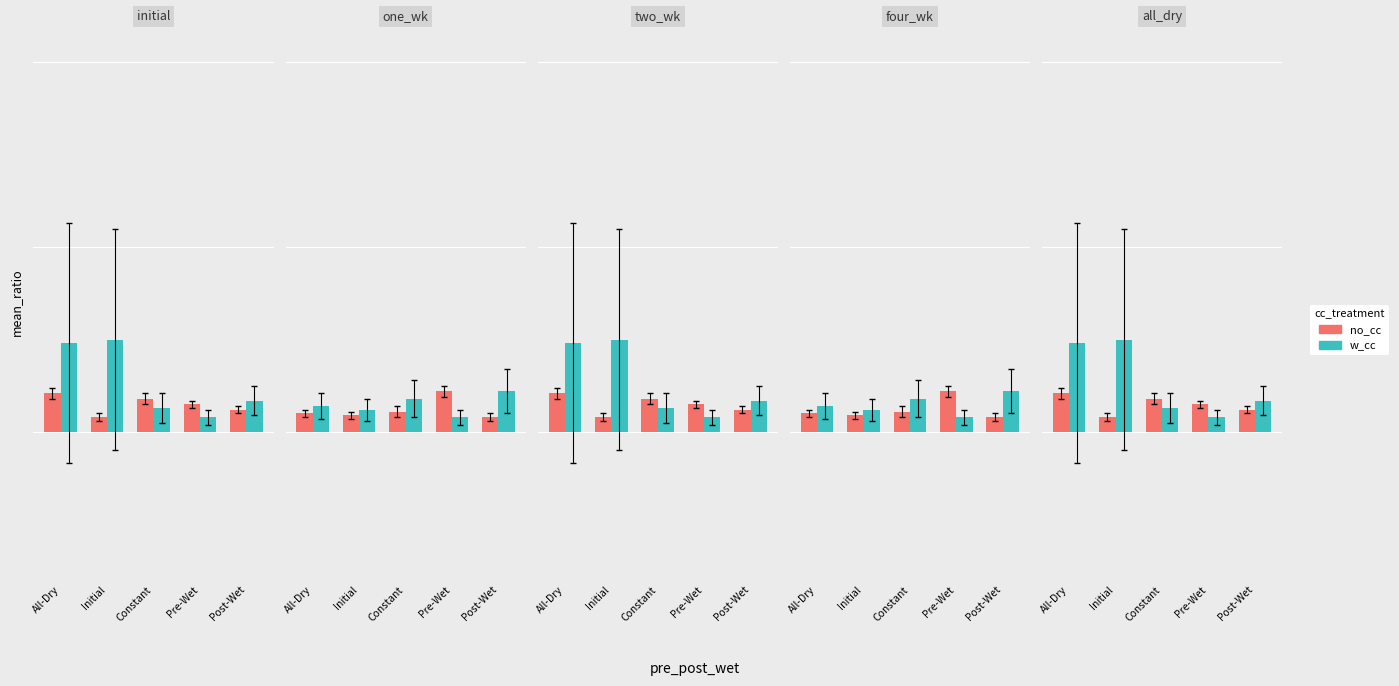

List the labels in order of w_cc value, smallest first.

Pre-Wet, Constant, Post-Wet, All-Dry, Initial